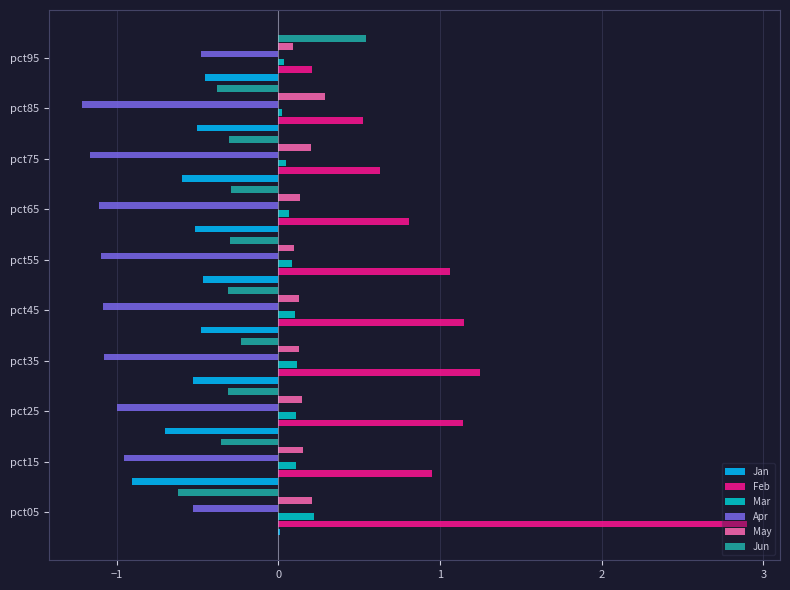

Is the value of Feb at pct15 greater than the value of May at pct65?

Yes